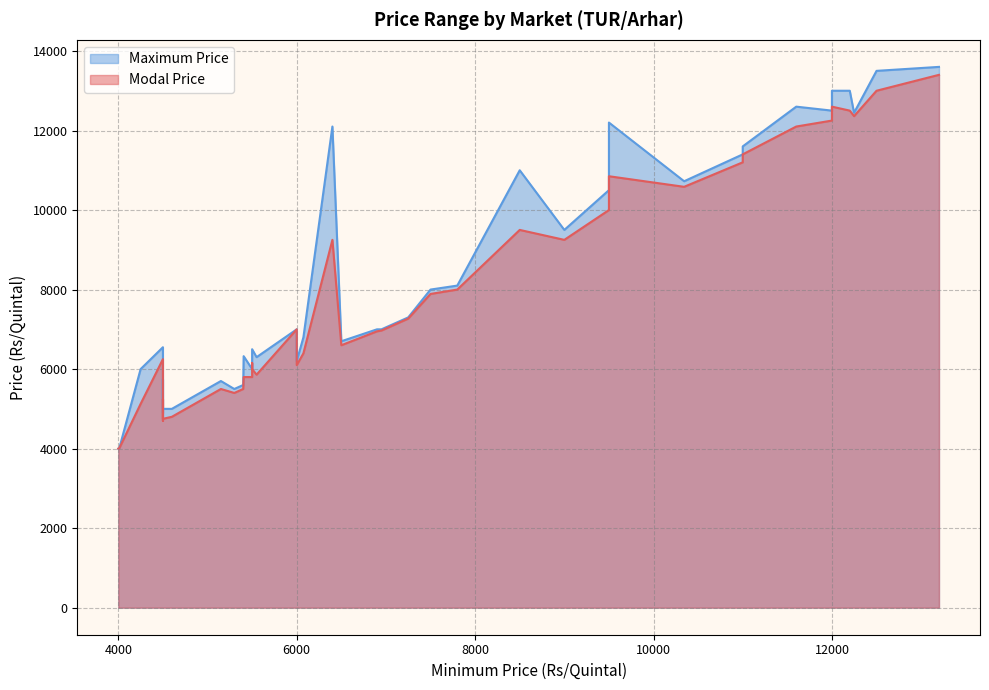

How many lines are shown in the chart?

2